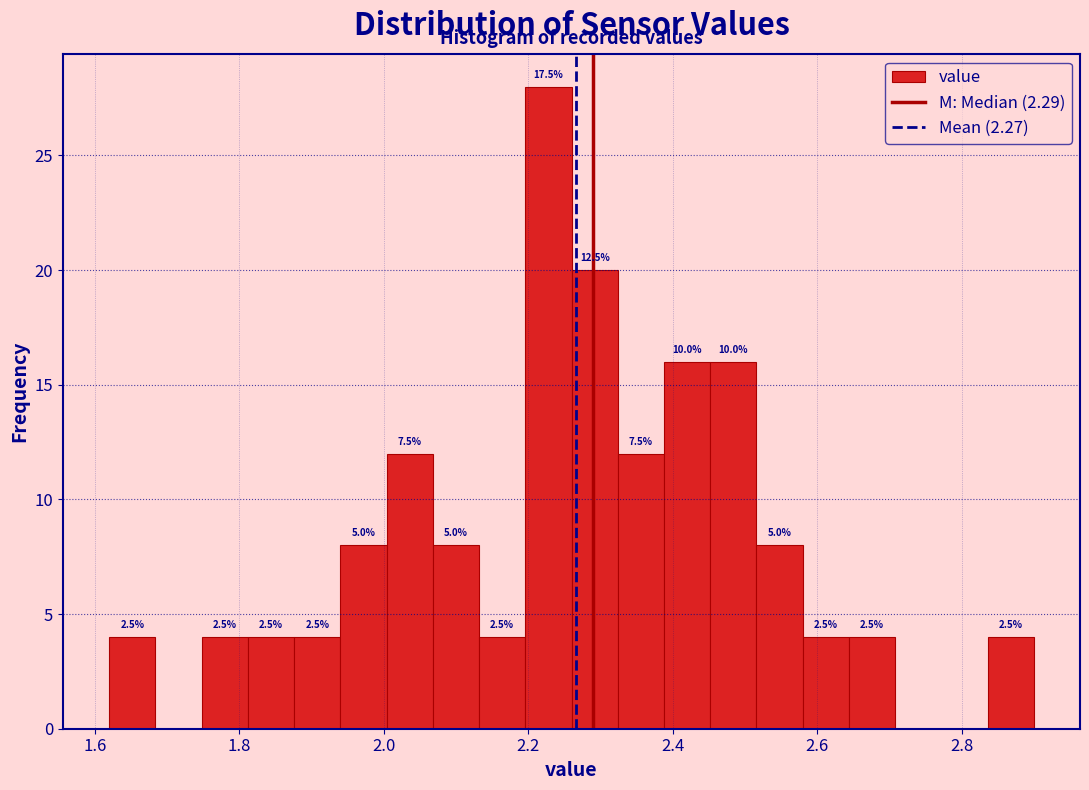

Read against the x-axis, roughly where is the centre of the tallest bar?

2.22